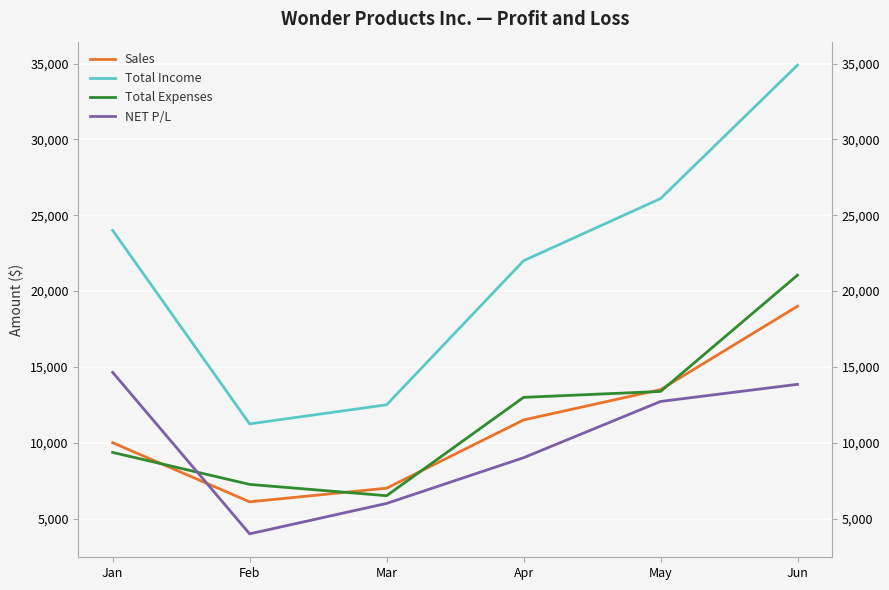

Reading right to left, transcribe all the data shown in this chart.

Sales: Jun=19000	May=13500	Apr=11500	Mar=7000	Feb=6100	Jan=10000
Total Income: Jun=34900	May=26100	Apr=22000	Mar=12500	Feb=11240	Jan=24000
Total Expenses: Jun=21050	May=13380	Apr=12990	Mar=6505	Feb=7250	Jan=9360
NET P/L: Jun=13850	May=12720	Apr=9010	Mar=5995	Feb=3990	Jan=14640